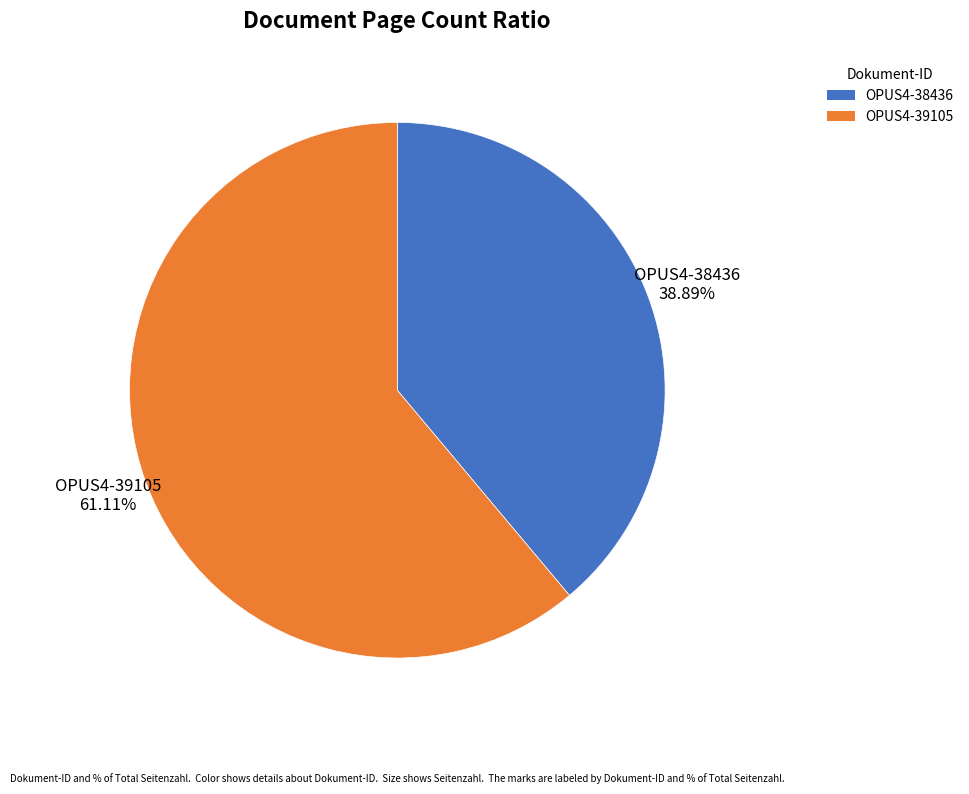

What is the largest slice in the pie chart?

OPUS4-39105